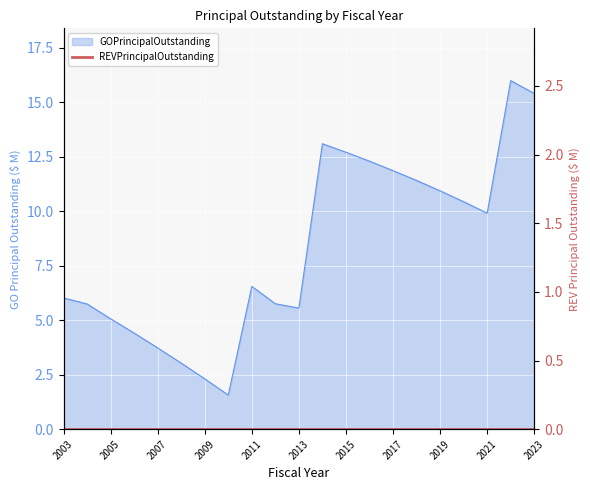

Reading left to right, list all the values displayed in this chart.

2003=6.0	2004=5.7	2005=5.1	2006=4.4	2007=3.7	2008=3.0	2009=2.3	2010=1.6	2011=6.5	2012=5.8	2013=5.6	2014=13.1	2015=12.7	2016=12.3	2017=11.9	2018=11.4	2019=10.9	2020=10.4	2021=9.9	2022=16.0	2023=15.4